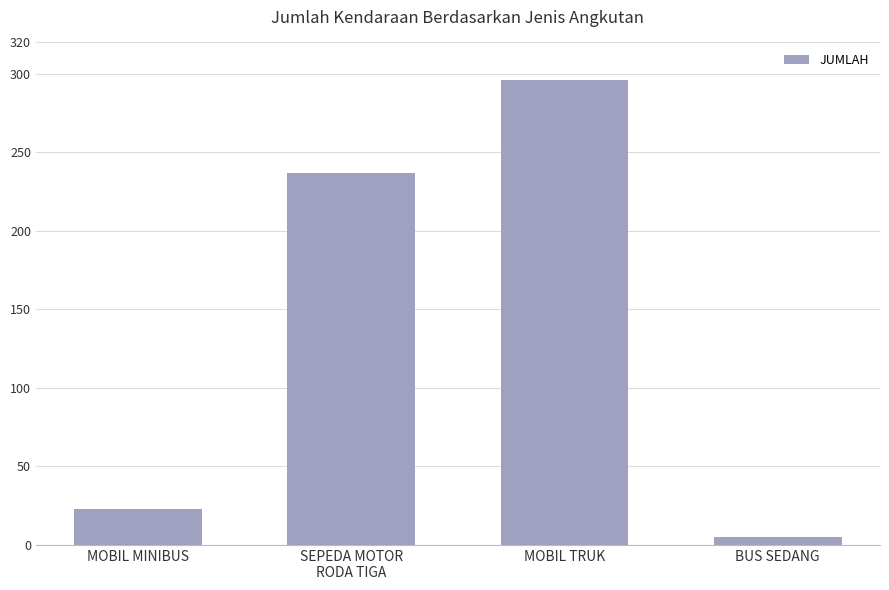

How many categories are shown in the chart?

4